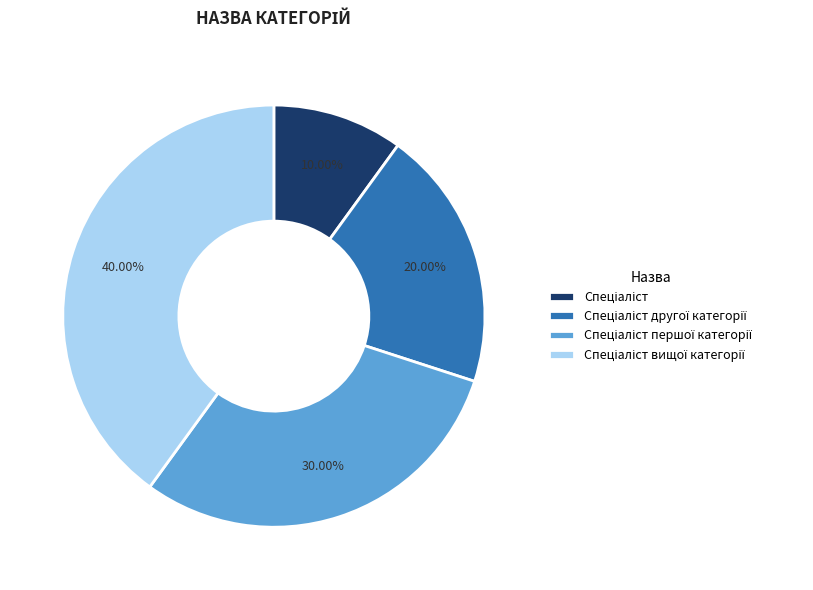

Does any single category account for the majority?

No